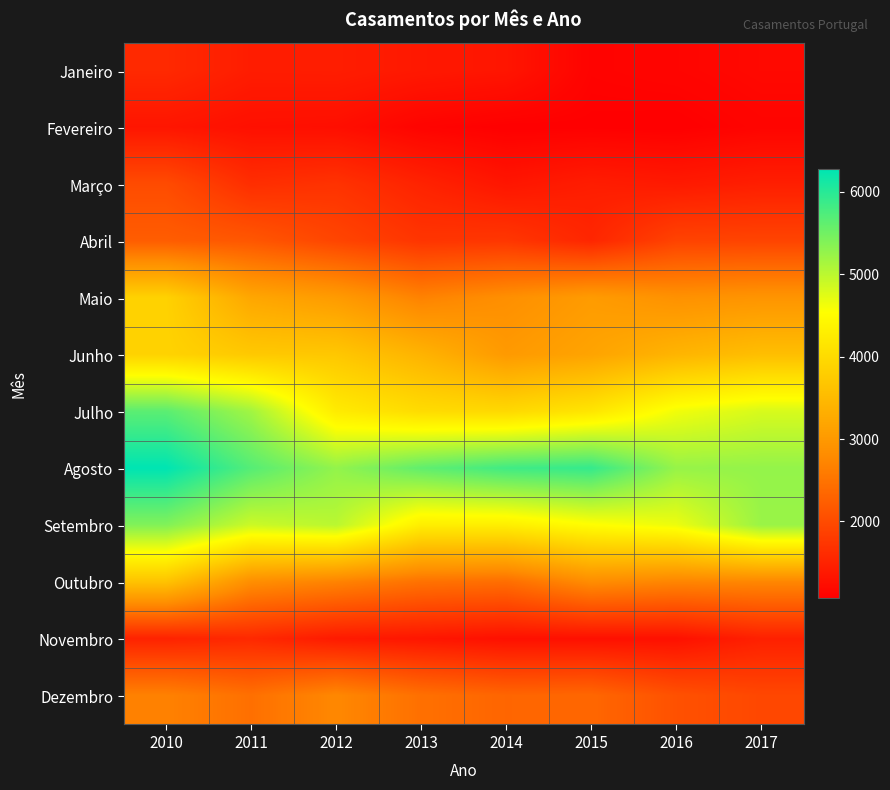

Which category has the lowest value across all series?

2016